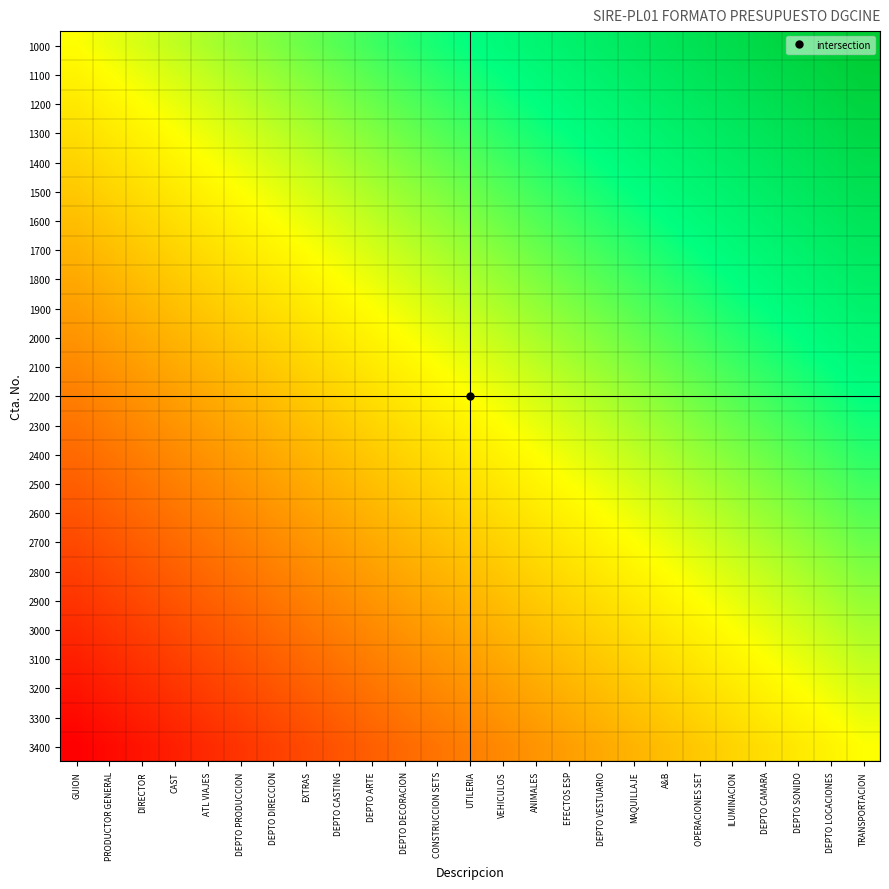

At how many categories does at least one series exceed 0?

24